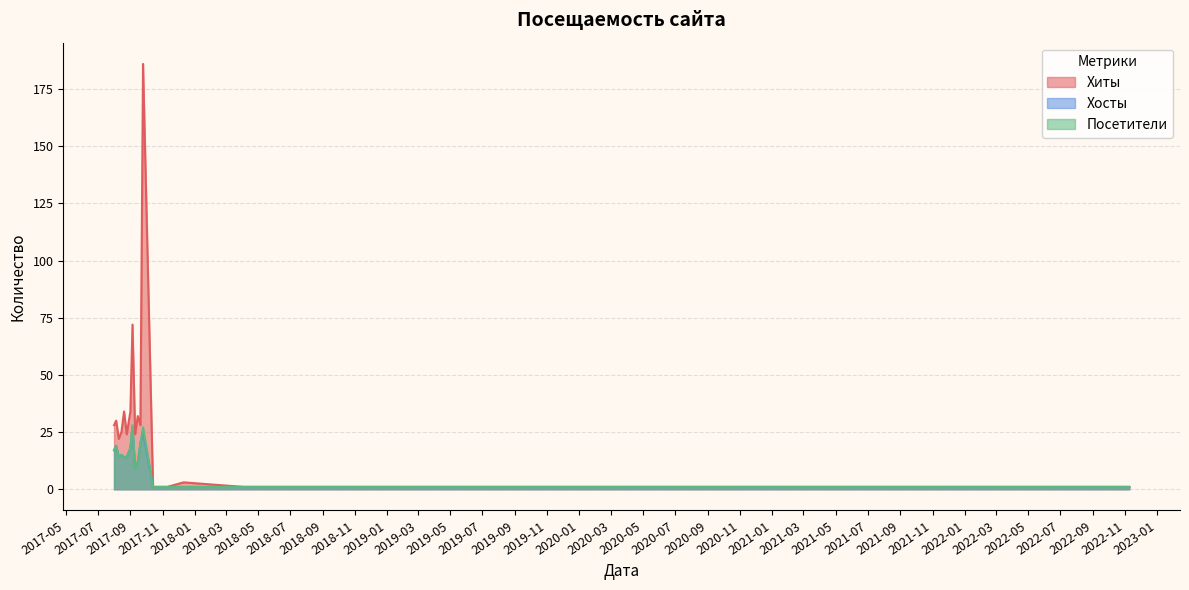

At which category does Хосты reach its first local peak?

2017-08-05